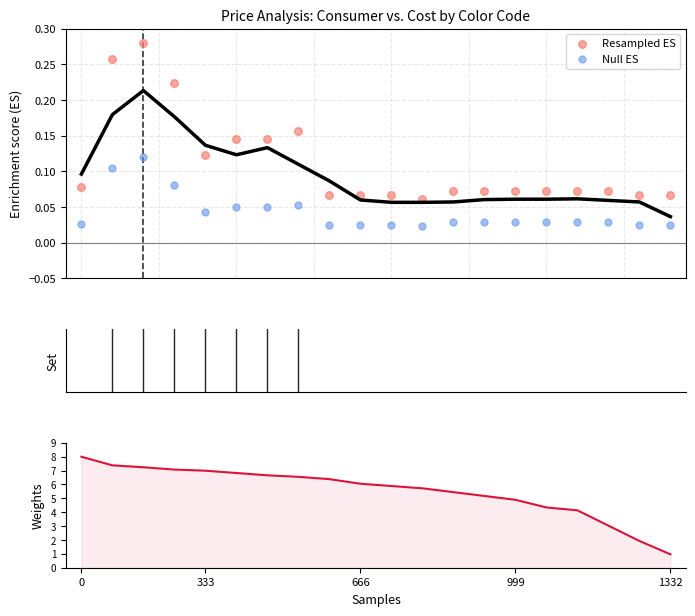

Which series has the widest spread of Y values?

Weights